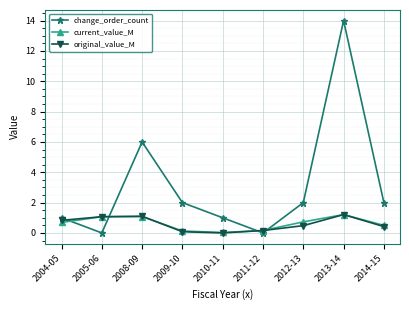

How many distinct data groups are displayed?

3